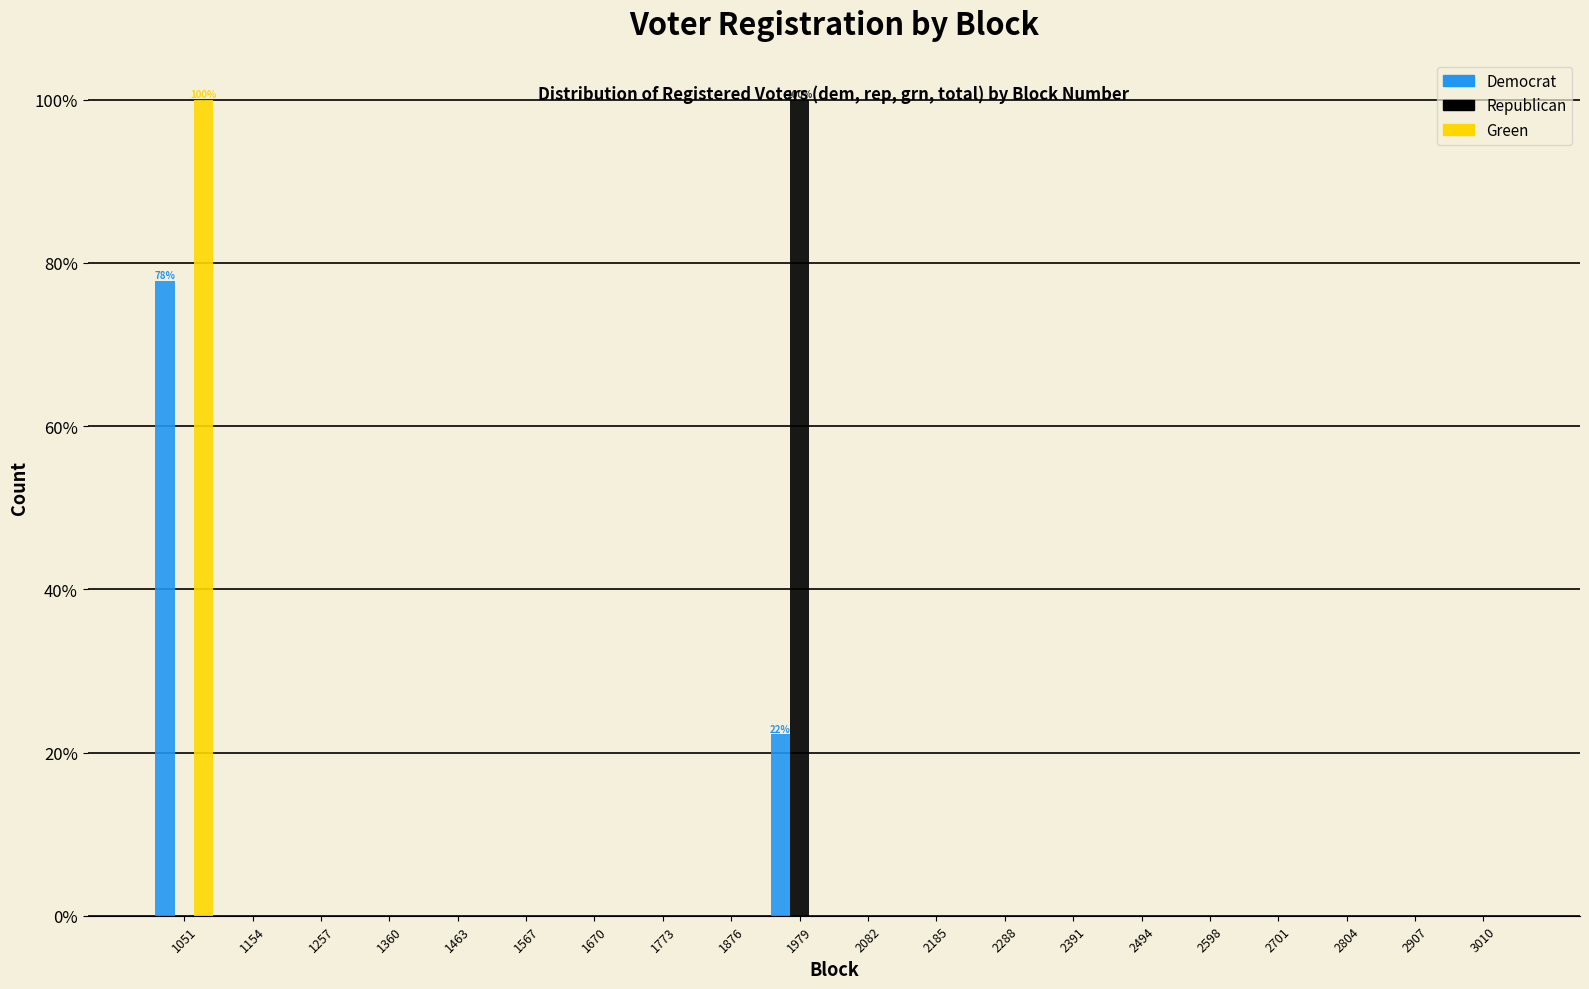

What is the maximum value for Republican?

100.0